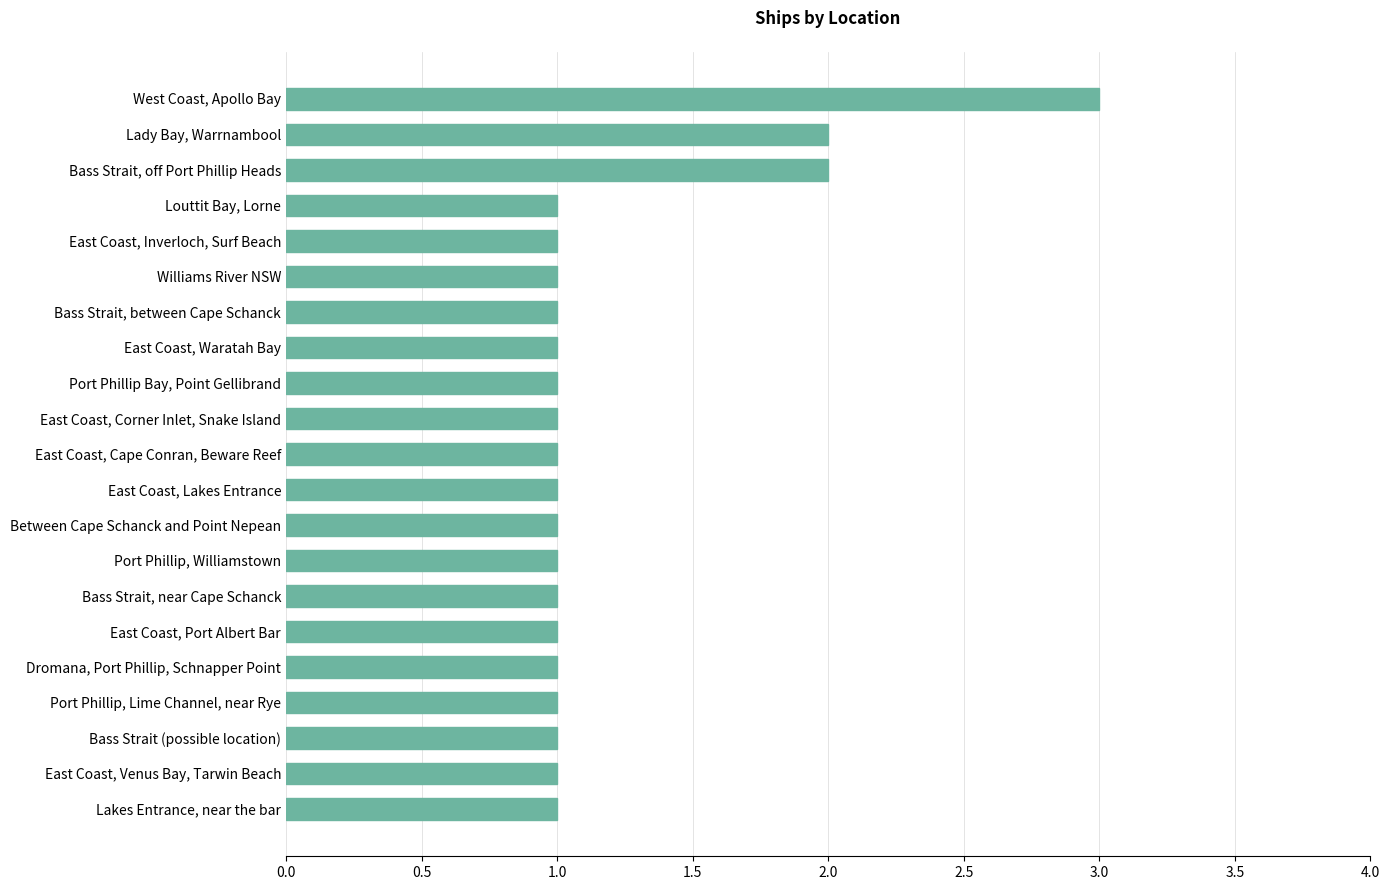

Is it true that the value at Louttit Bay, Lorne is 1?

True